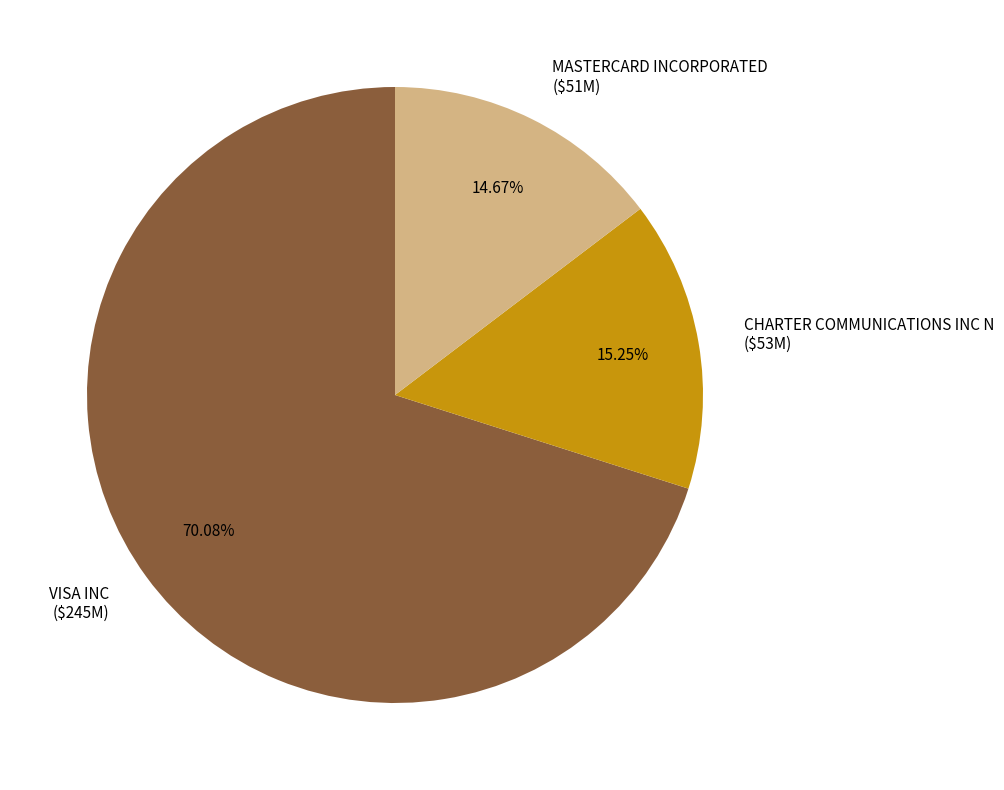

The MASTERCARD INCORPORATED slice represents 15% of the pie. True or false?

True